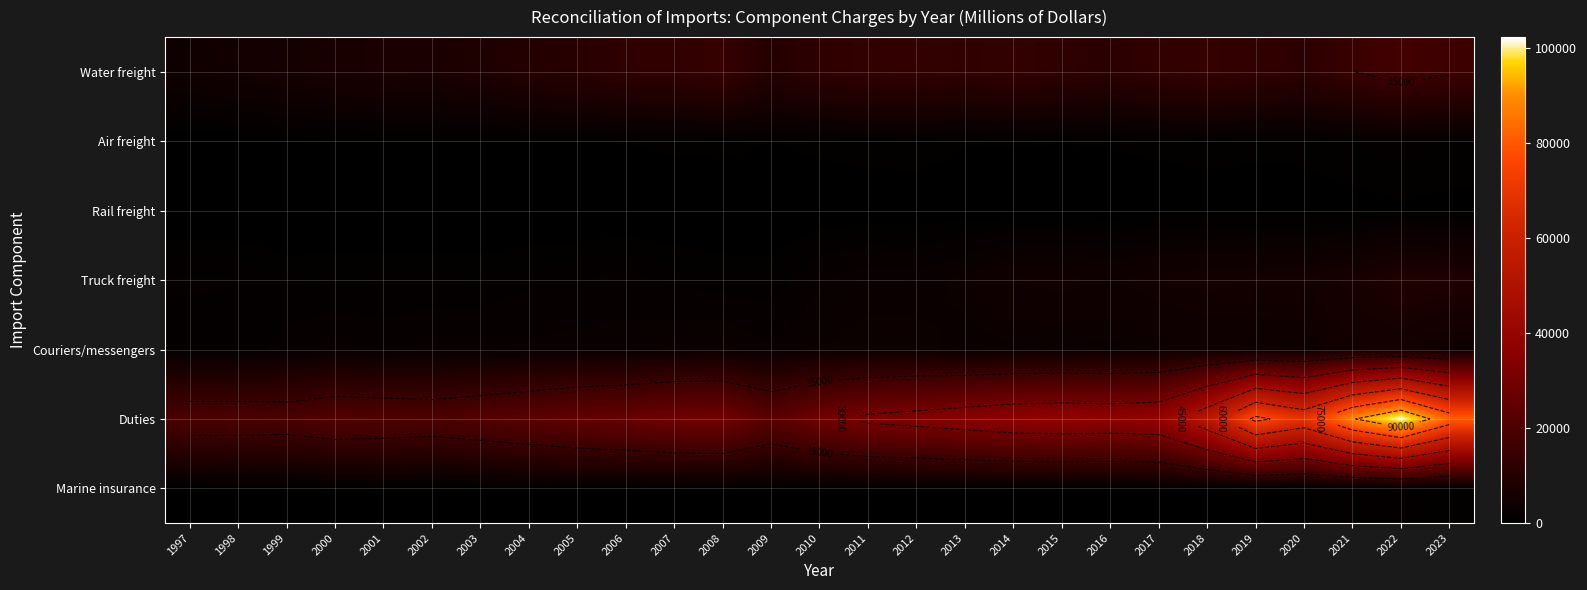

Which series has the largest total across all categories?

Duties